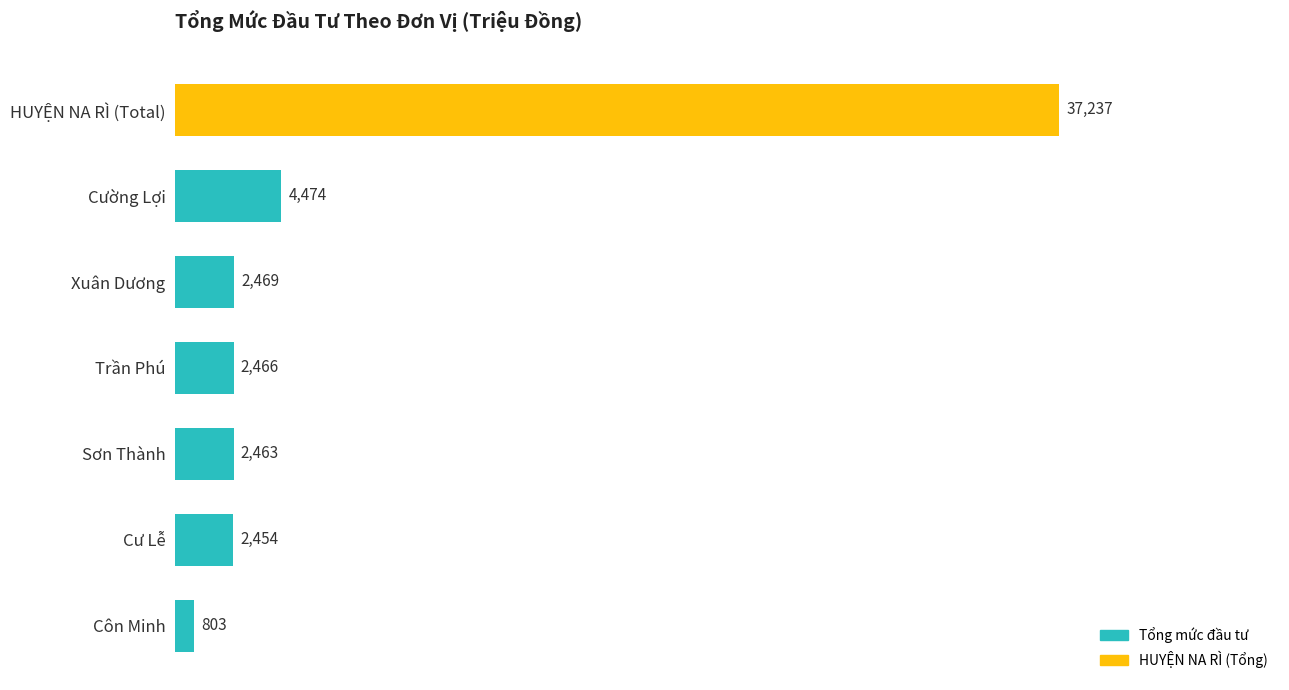

Rank the categories by value from highest to lowest.

HUYỆN NA RÌ (Total), Cường Lợi, Xuân Dương, Trần Phú, Sơn Thành, Cư Lễ, Côn Minh